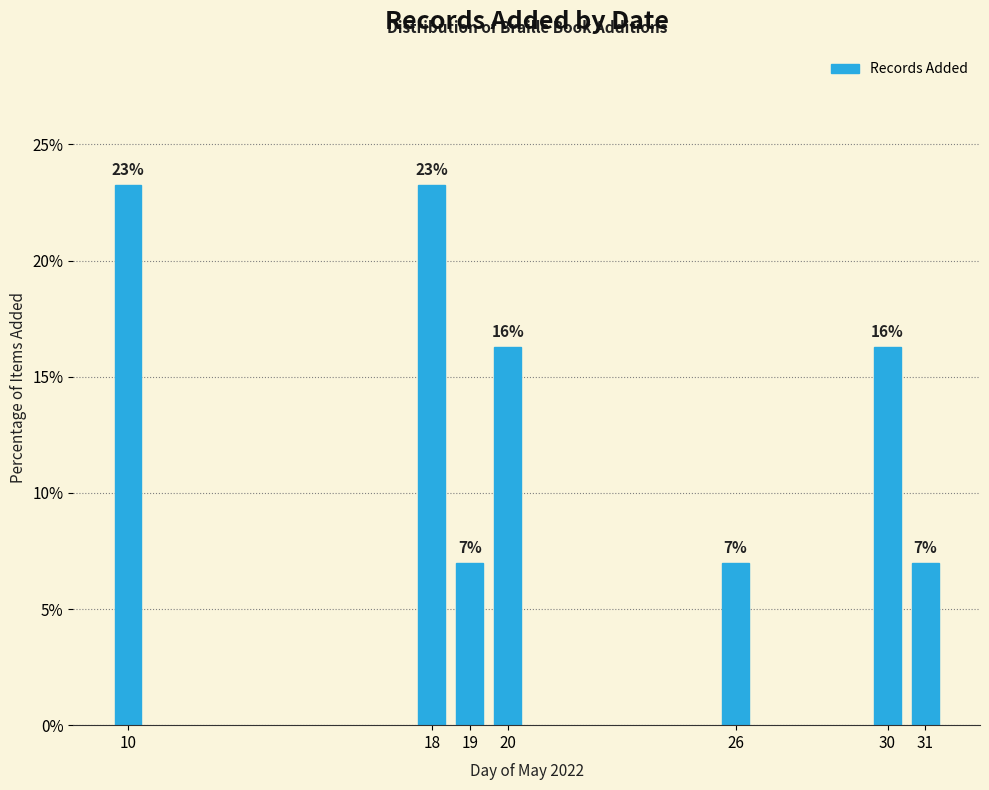

Does the chart contain any negative values?

No